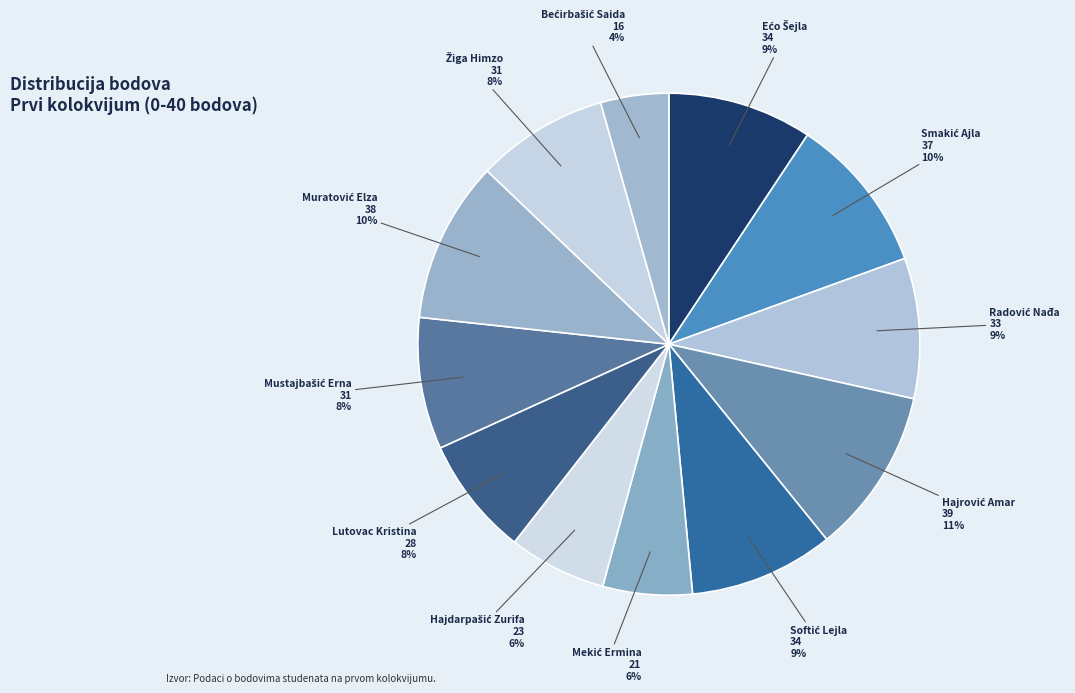

True or false: Lutovac Kristina accounts for 13% of the total.

False